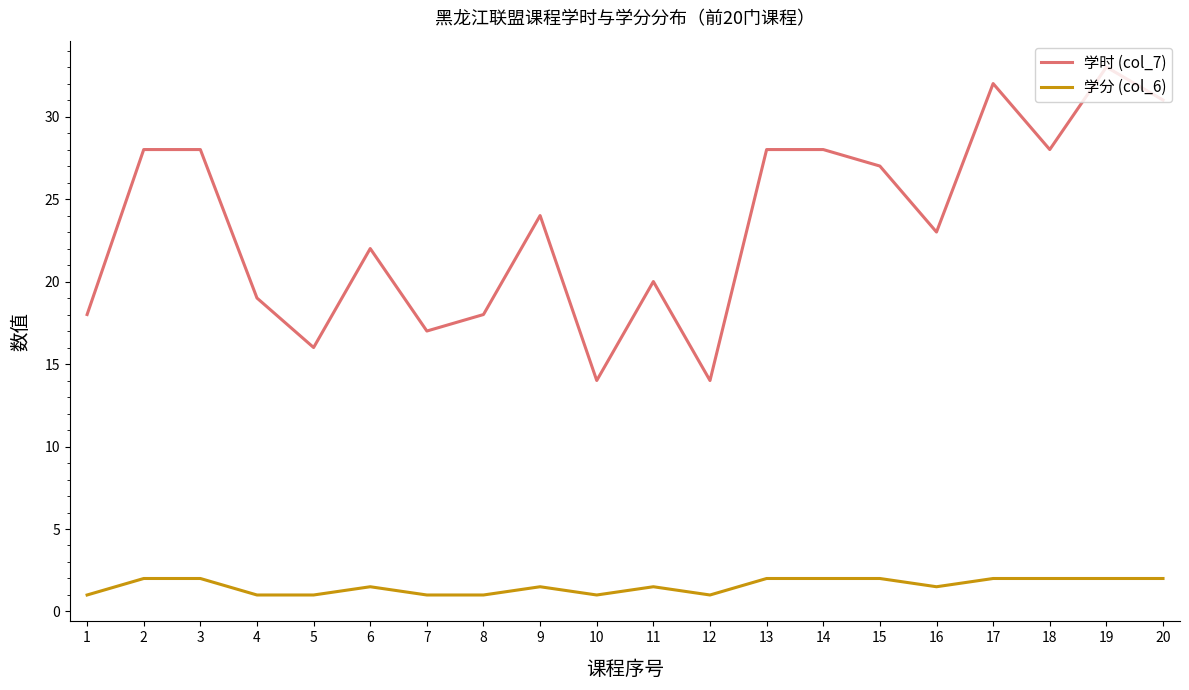

Which series has the largest range (max minus min)?

学时 (col_7)